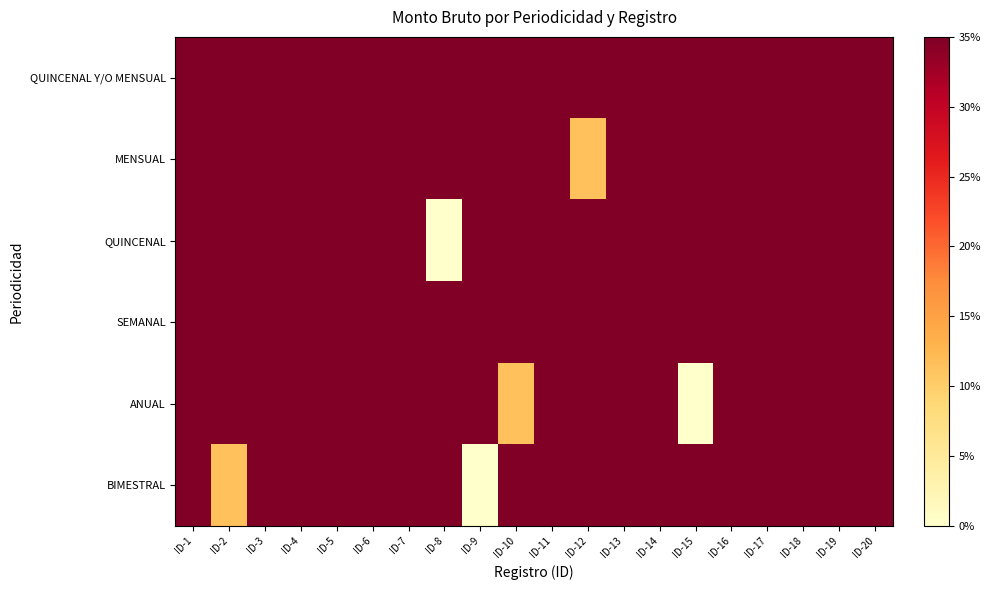

Which series has the largest range (max minus min)?

QUINCENAL